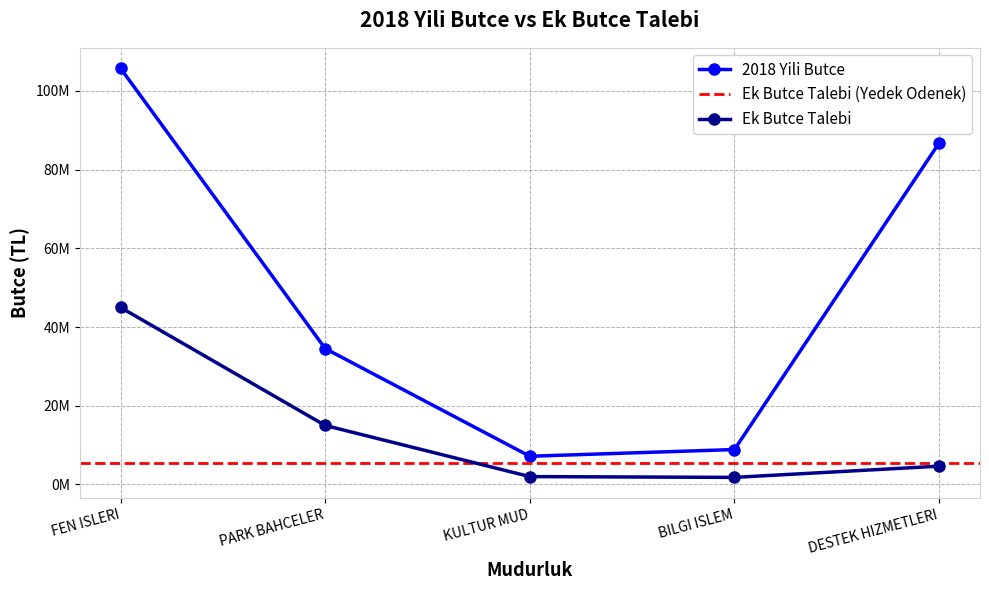

What position from the right is DESTEK HIZMETLERI?

1